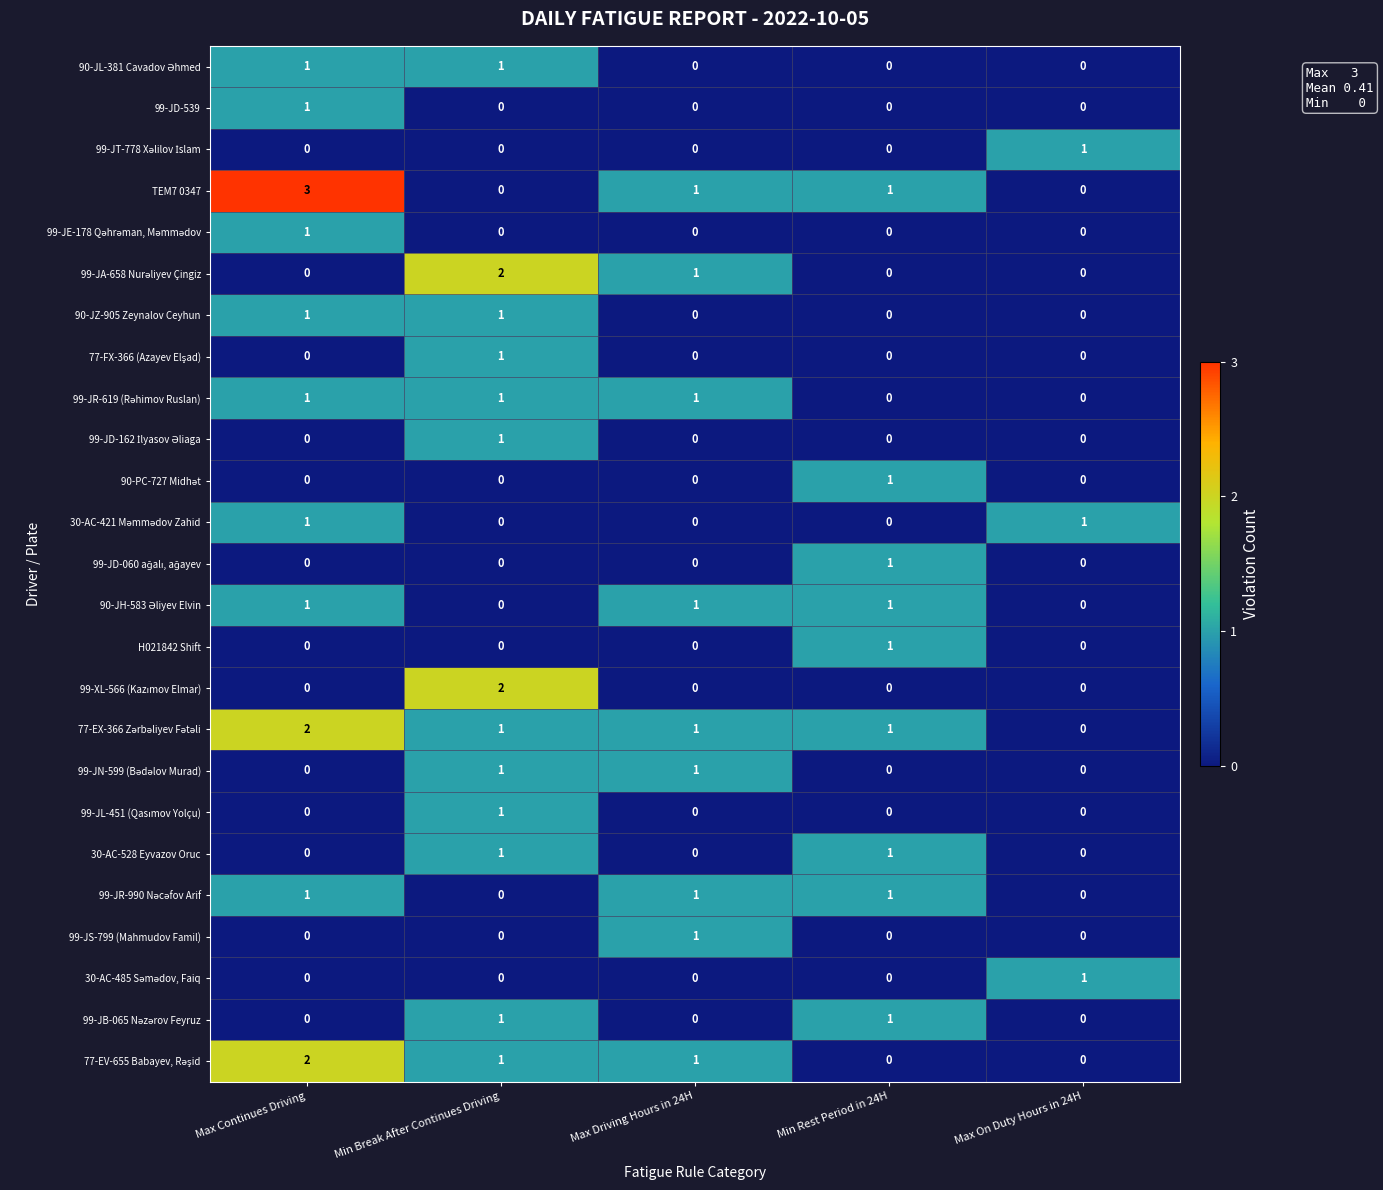

How many 99-JD-539 values are between 0 and 1?

5